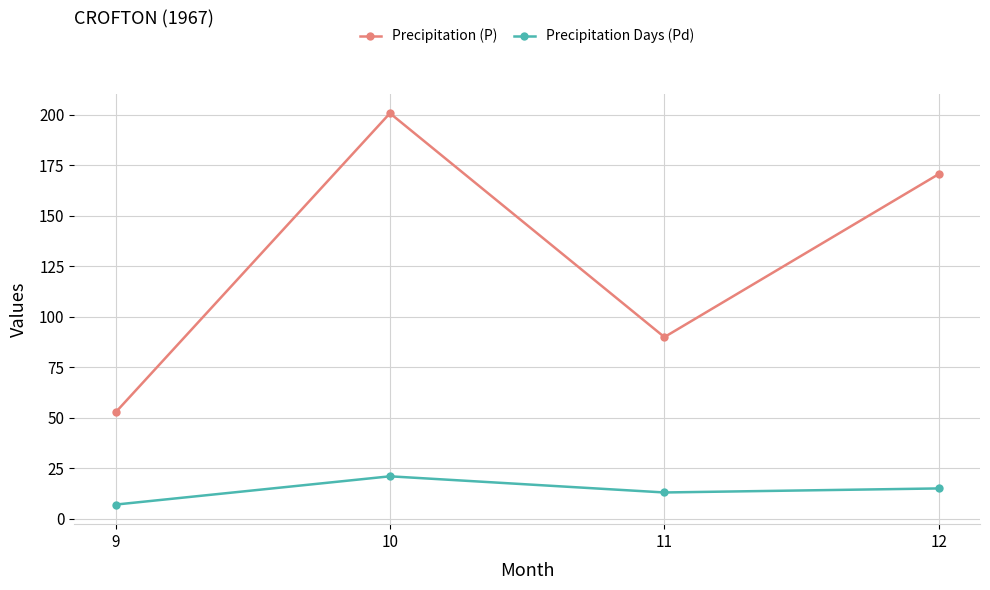

What is the highest value of the Precipitation Days (Pd) series?

21.0